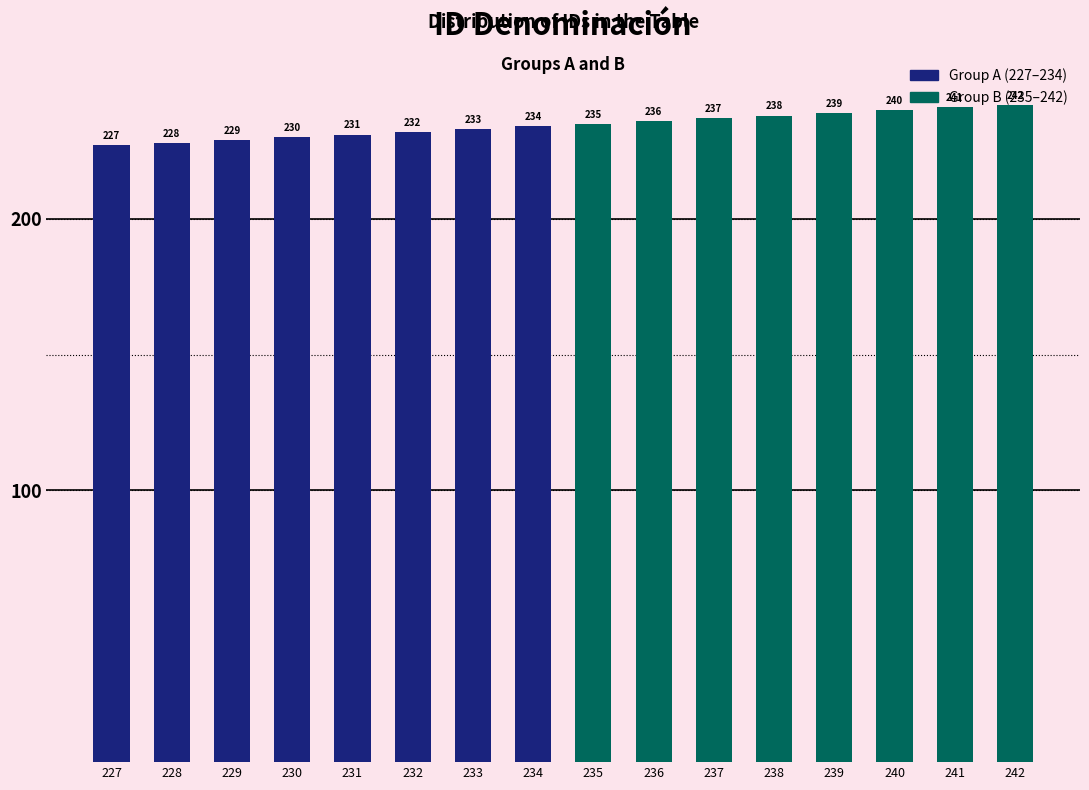

What is the greatest value displayed?

242